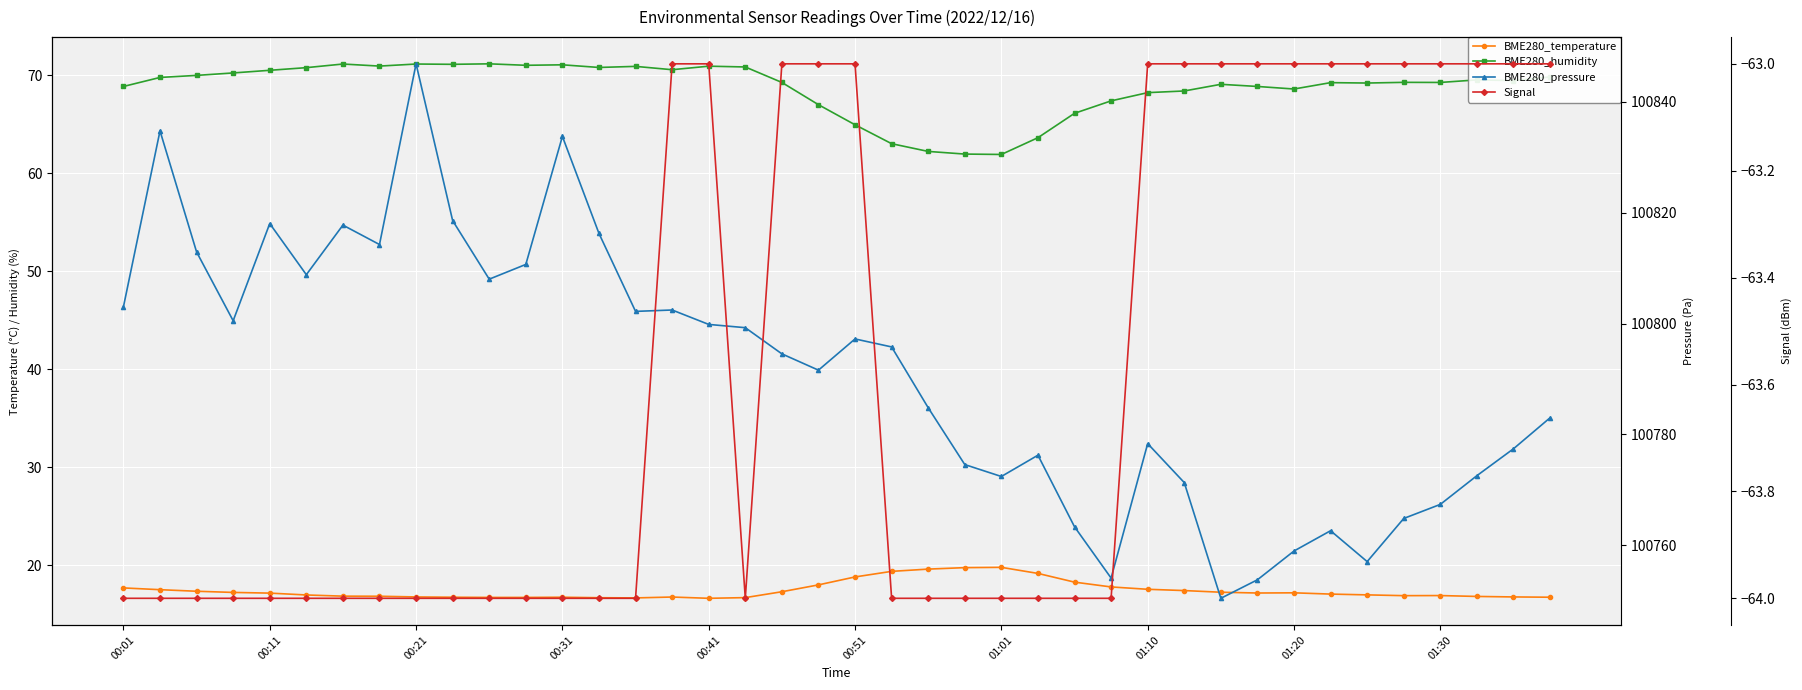

Count the Signal values in the range -64 to -63.

40